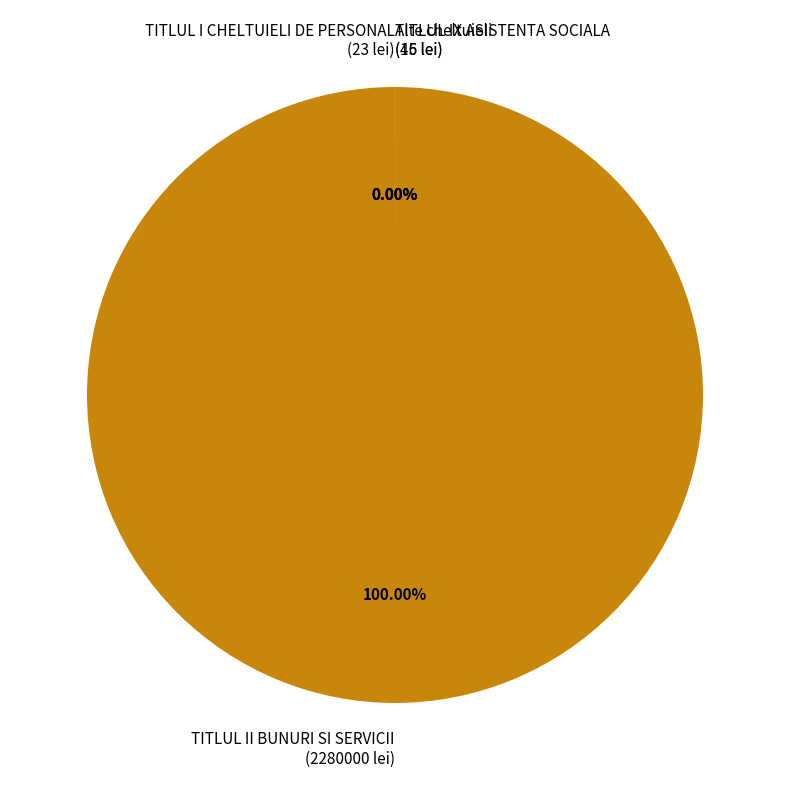

The Alte cheltuieli slice represents 1% of the pie. True or false?

False